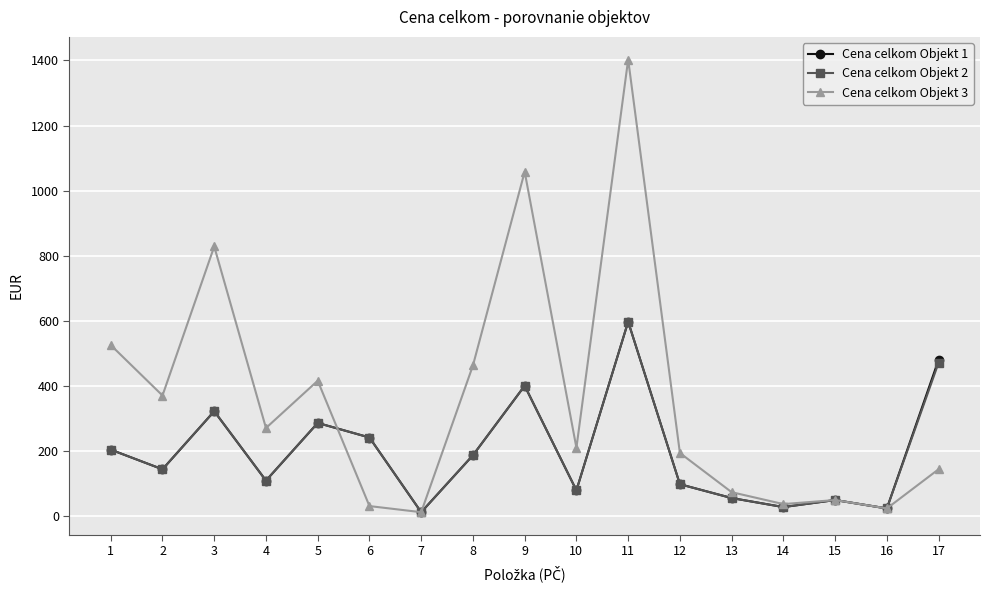

What is the average value of the Cena celkom Objekt 1 series?

196.0